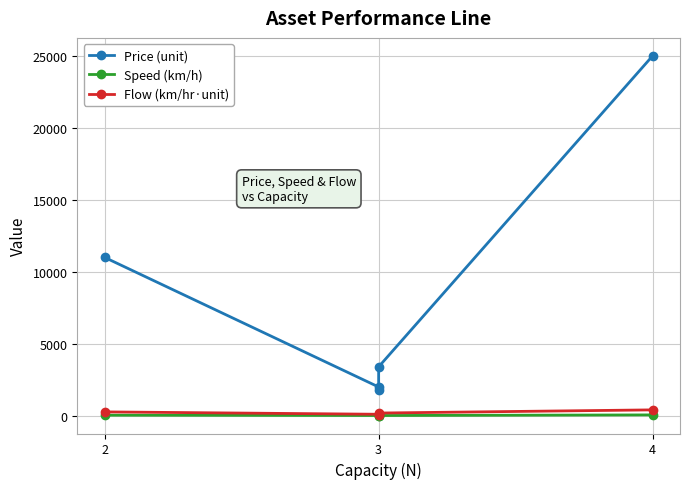

At which label is Flow (km/hr·unit) closest to 230?

2